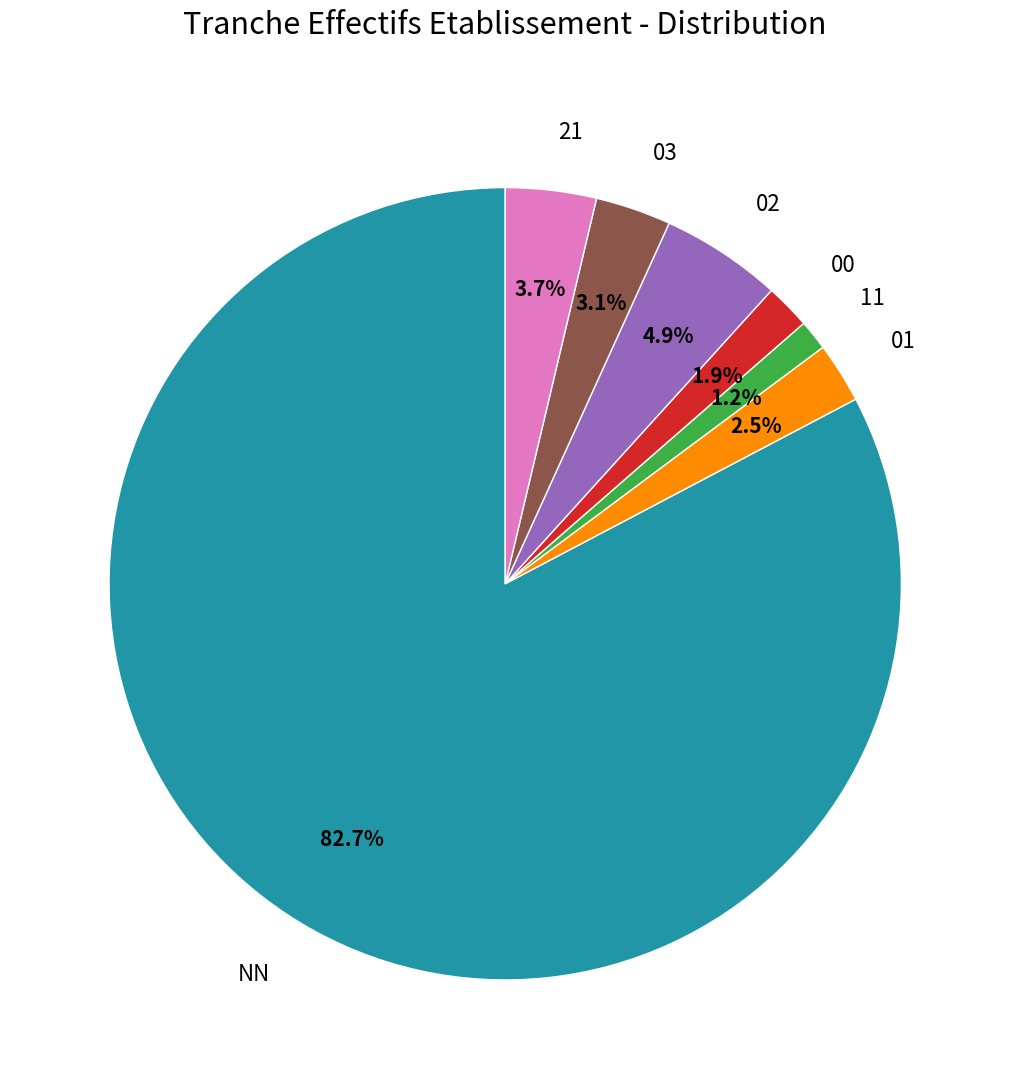

Which category has the biggest portion of the pie?

NN